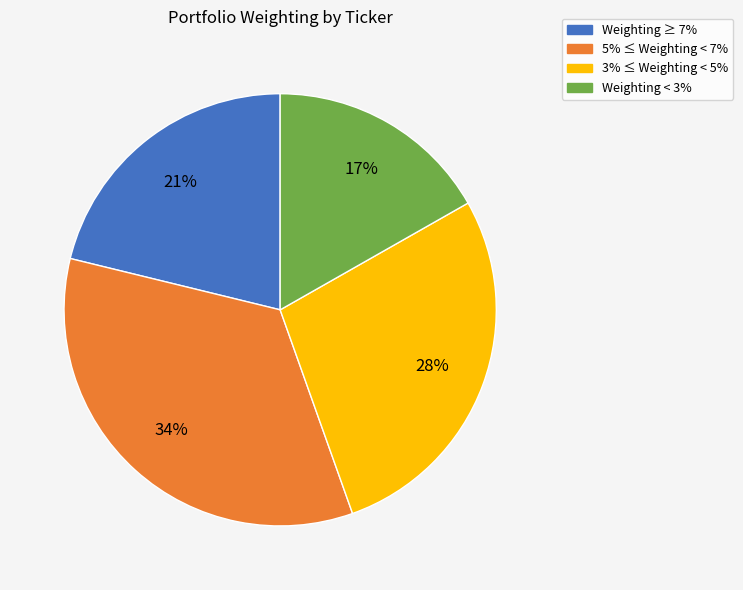

Is there a majority slice in this chart?

No